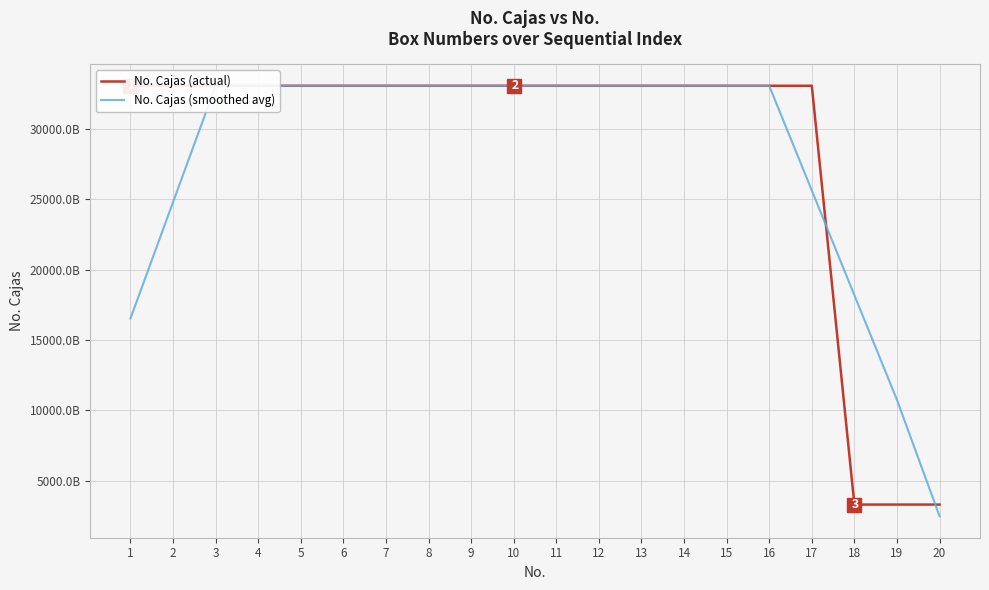

Rank the series at 10 from highest to lowest value.

No. Cajas (actual), No. Cajas (smoothed avg)